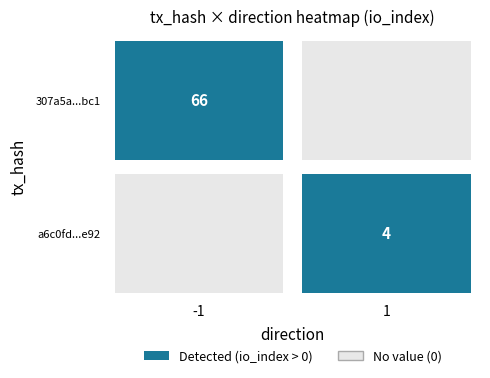

True or false: 307a5a6148b5994fbf63c92488501277f770bc1 has a value of 104 at io_index.

False